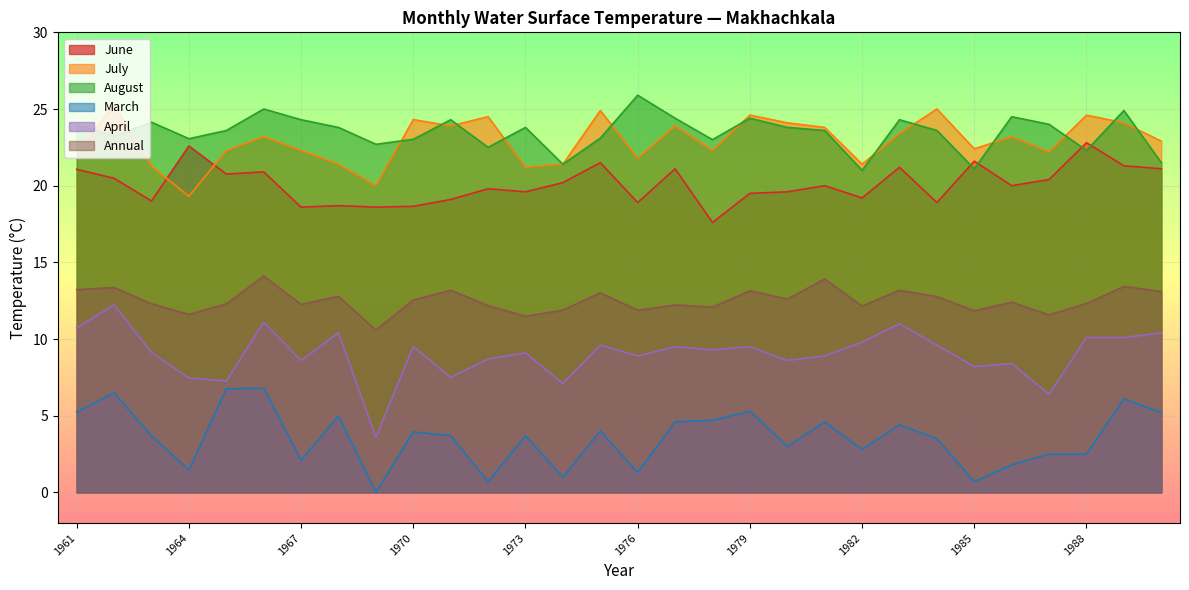

Rank the series by their maximum value, from highest to lowest.

August, July, June, Annual, April, March